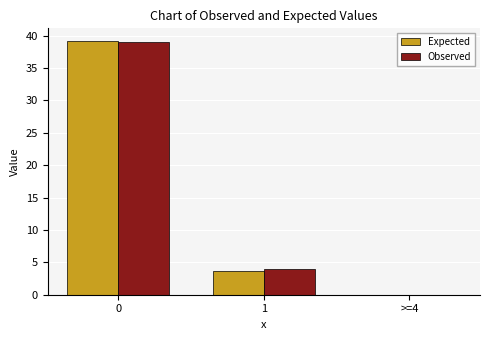

Is it true that Expected equals 0.0 at >=4?

True